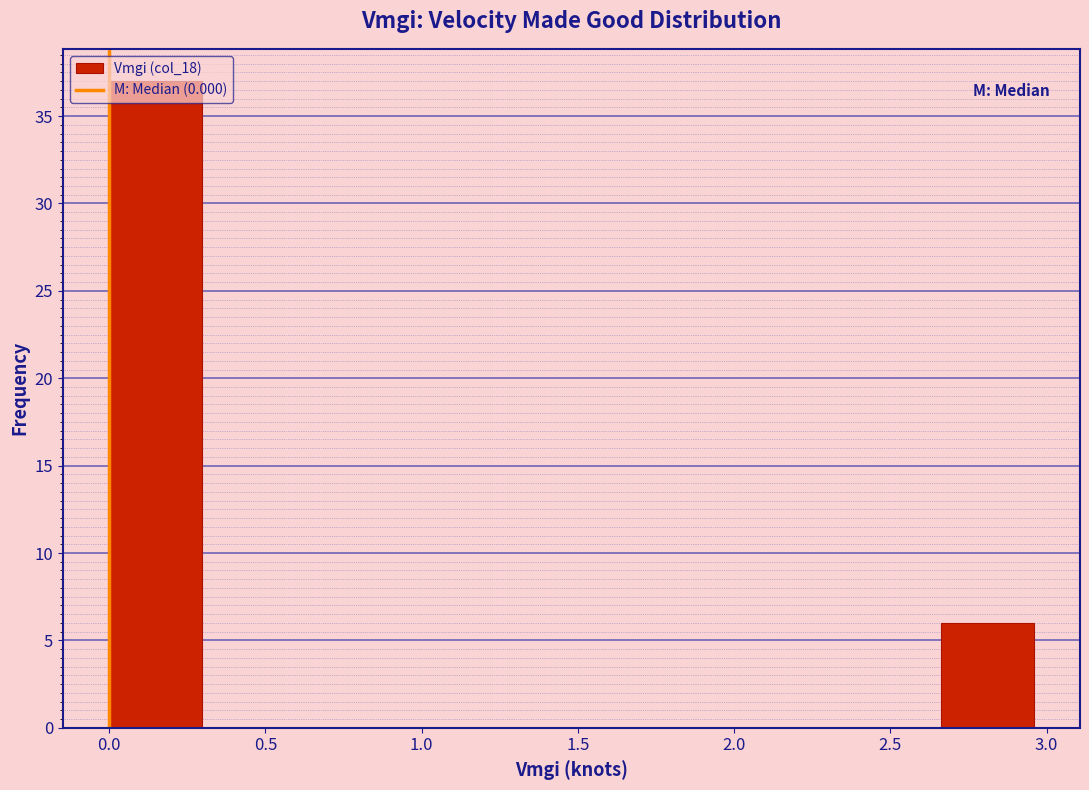

What is the height of the bar covering 2.65 to 2.95 on the x-axis? Neither the bar edges nor the heights are printed on the chart, so give them approximately, as read against the axes.

6